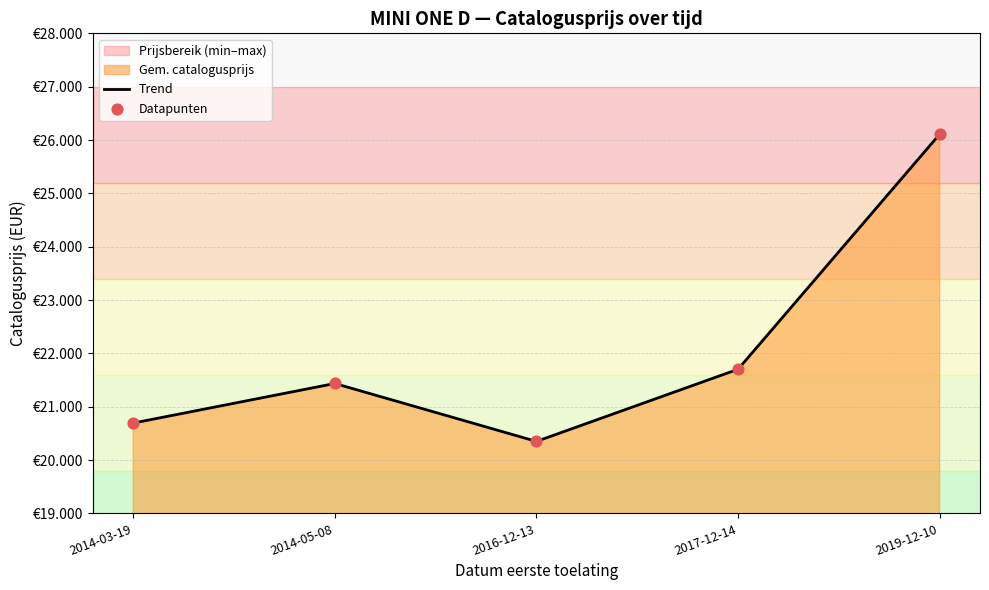

Which series has the largest total across all categories?

Trend